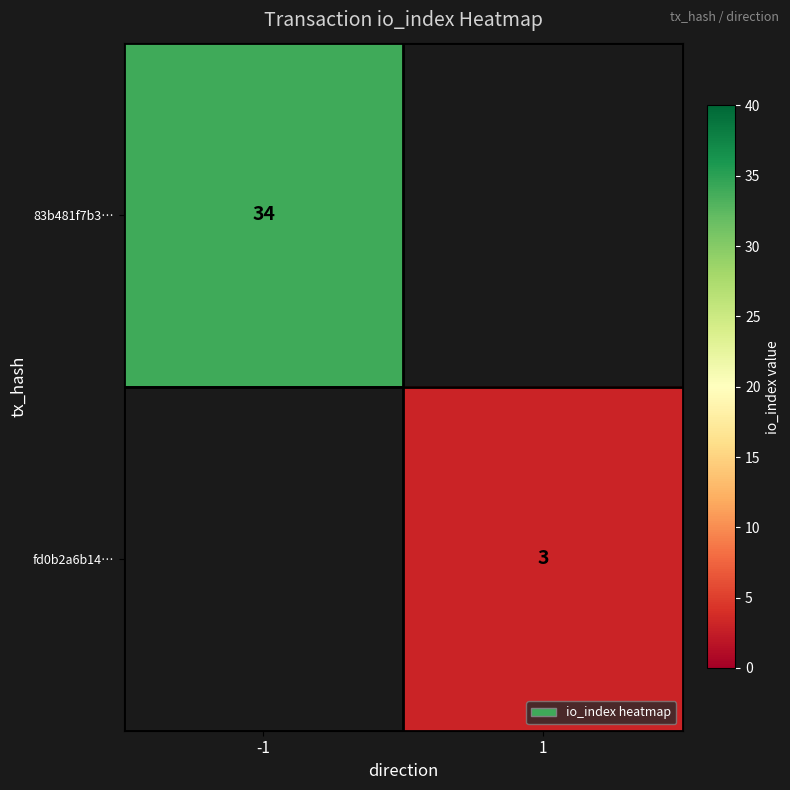

The value of fd0b2a6b14… at 1 is 5. True or false?

False